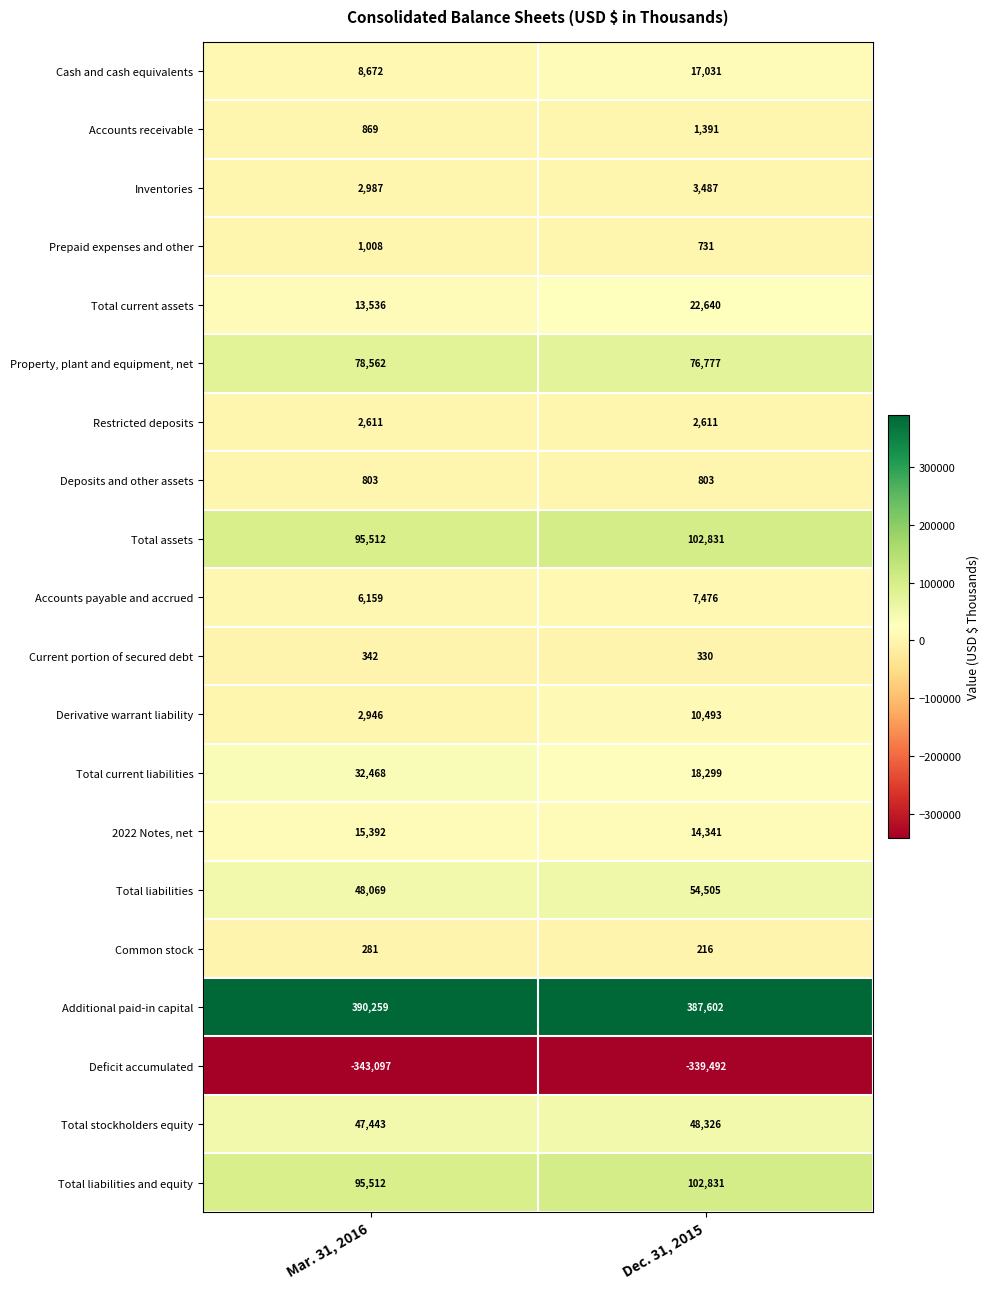

What is the approximate value of Additional paid-in capital at Dec. 31, 2015?

387602